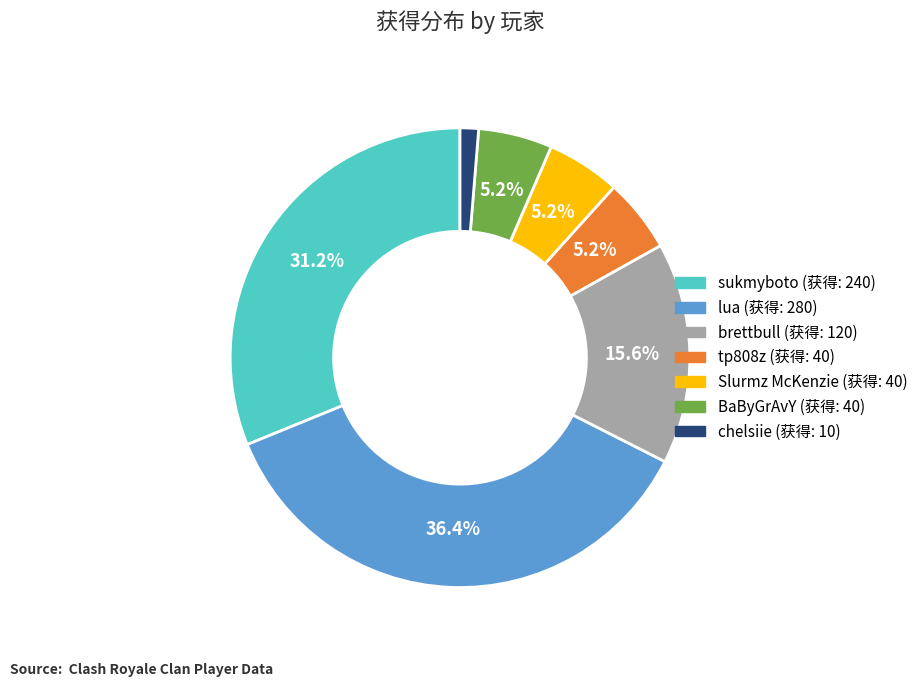

Is there a majority slice in this chart?

No